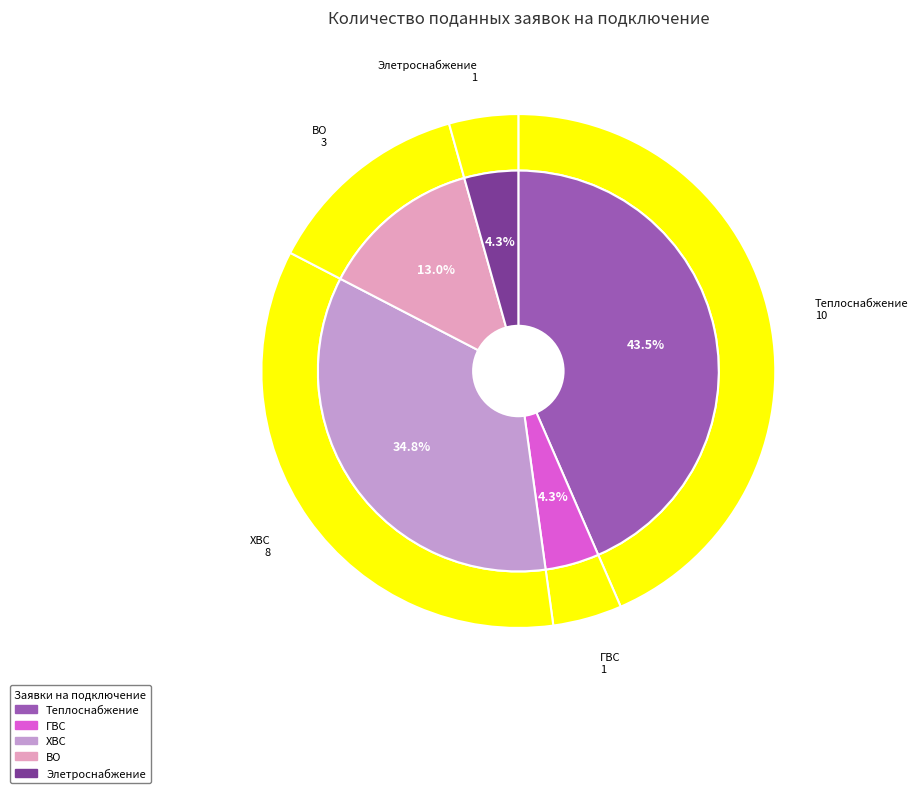

The ХВС slice represents 35% of the pie. True or false?

True